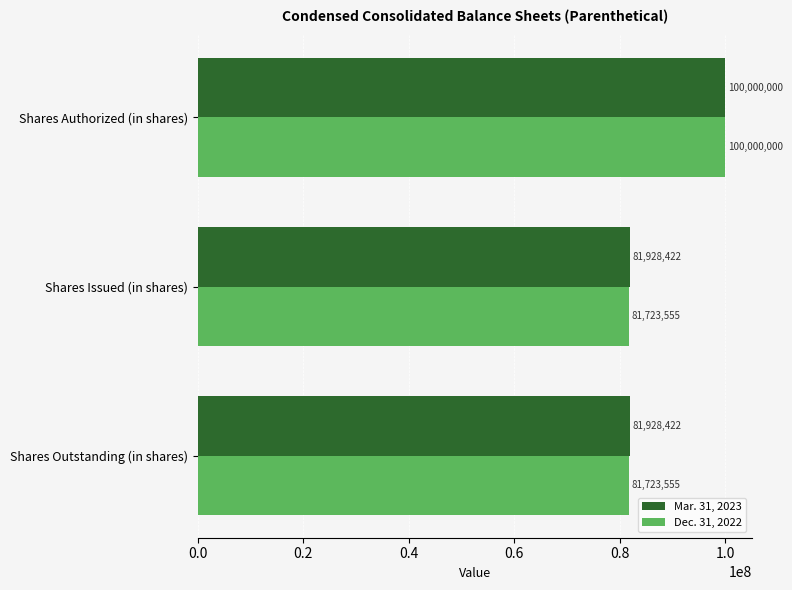

Rank the series by their average value, from lowest to highest.

Dec. 31, 2022, Mar. 31, 2023